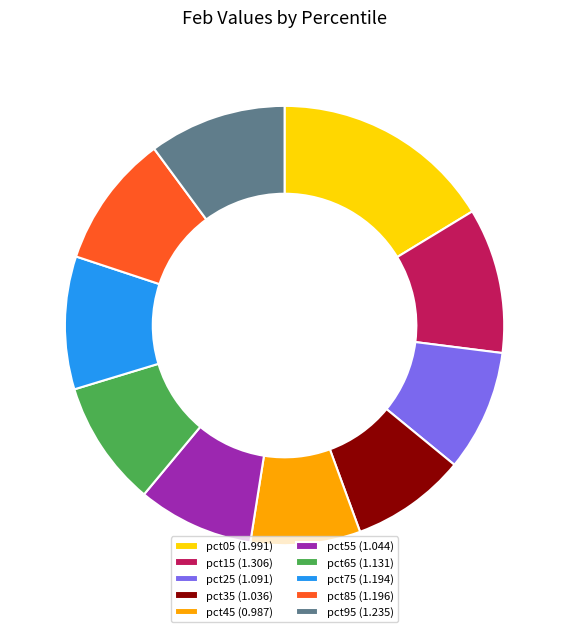

Combined, do pct75 (1.194) and pct55 (1.044) account for over 50%?

No